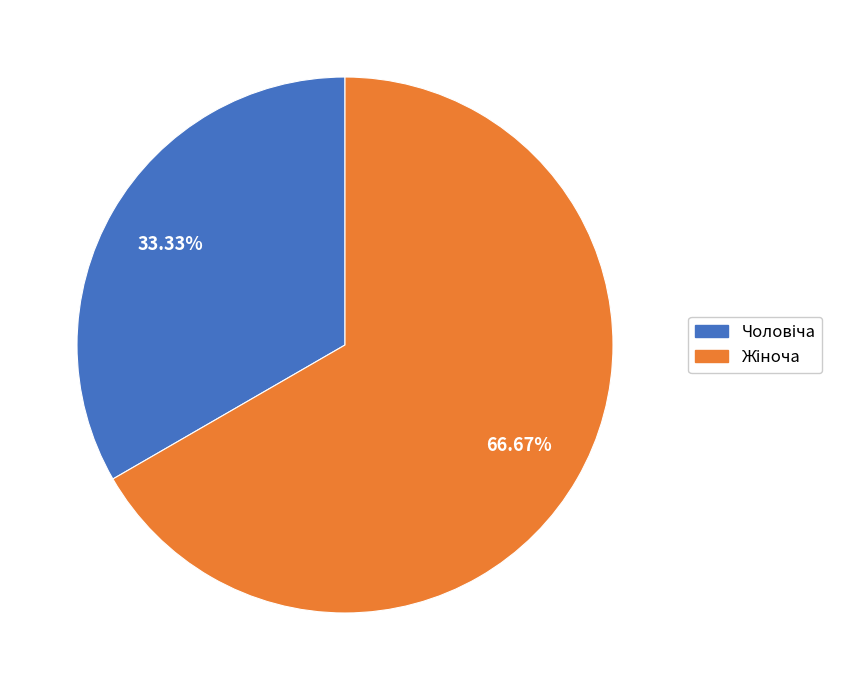

To the nearest percent, what is the difference between the largest and smallest slice percentages?

33%